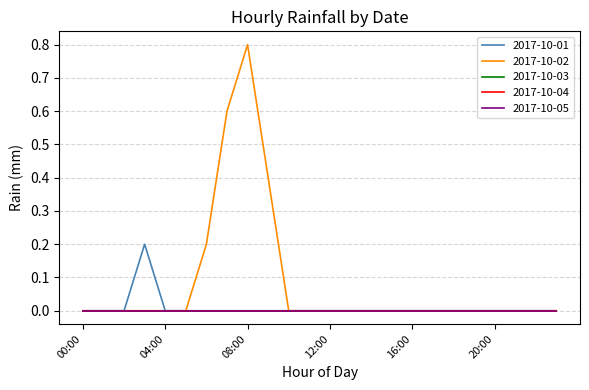

Does the chart display data point markers on the line(s)?

No